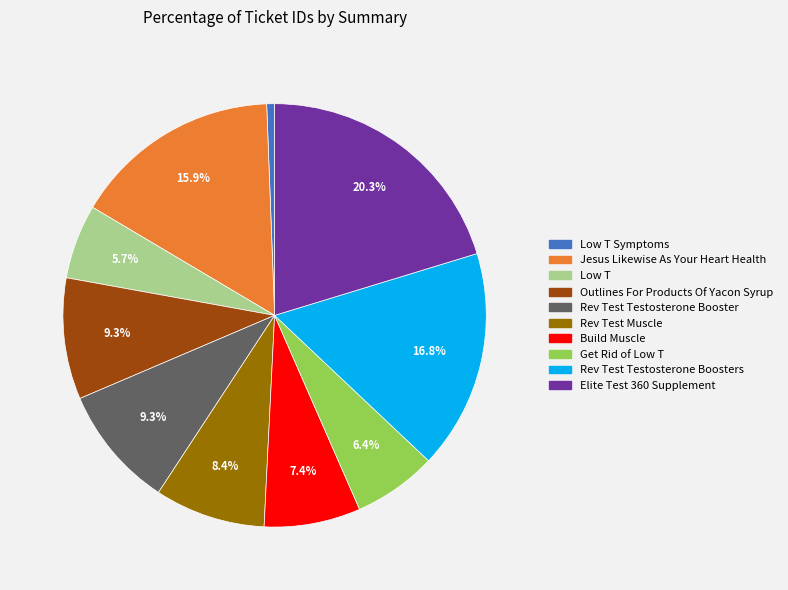

Is there any slice that represents more than half of the pie?

No